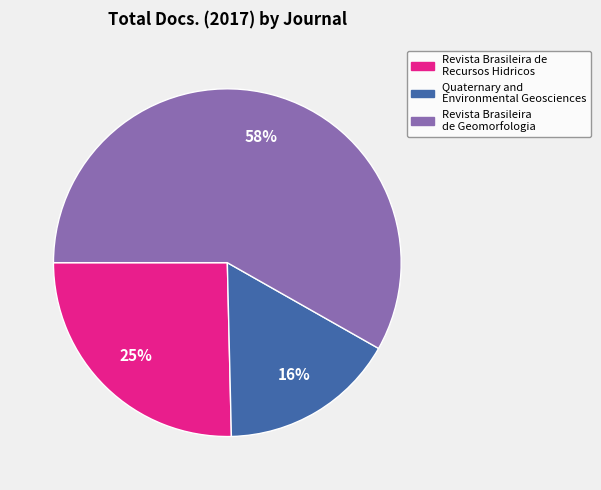

Is the sum of Quaternary and Environmental Geosciences and Revista Brasileira de Recursos Hidricos greater than half?

No